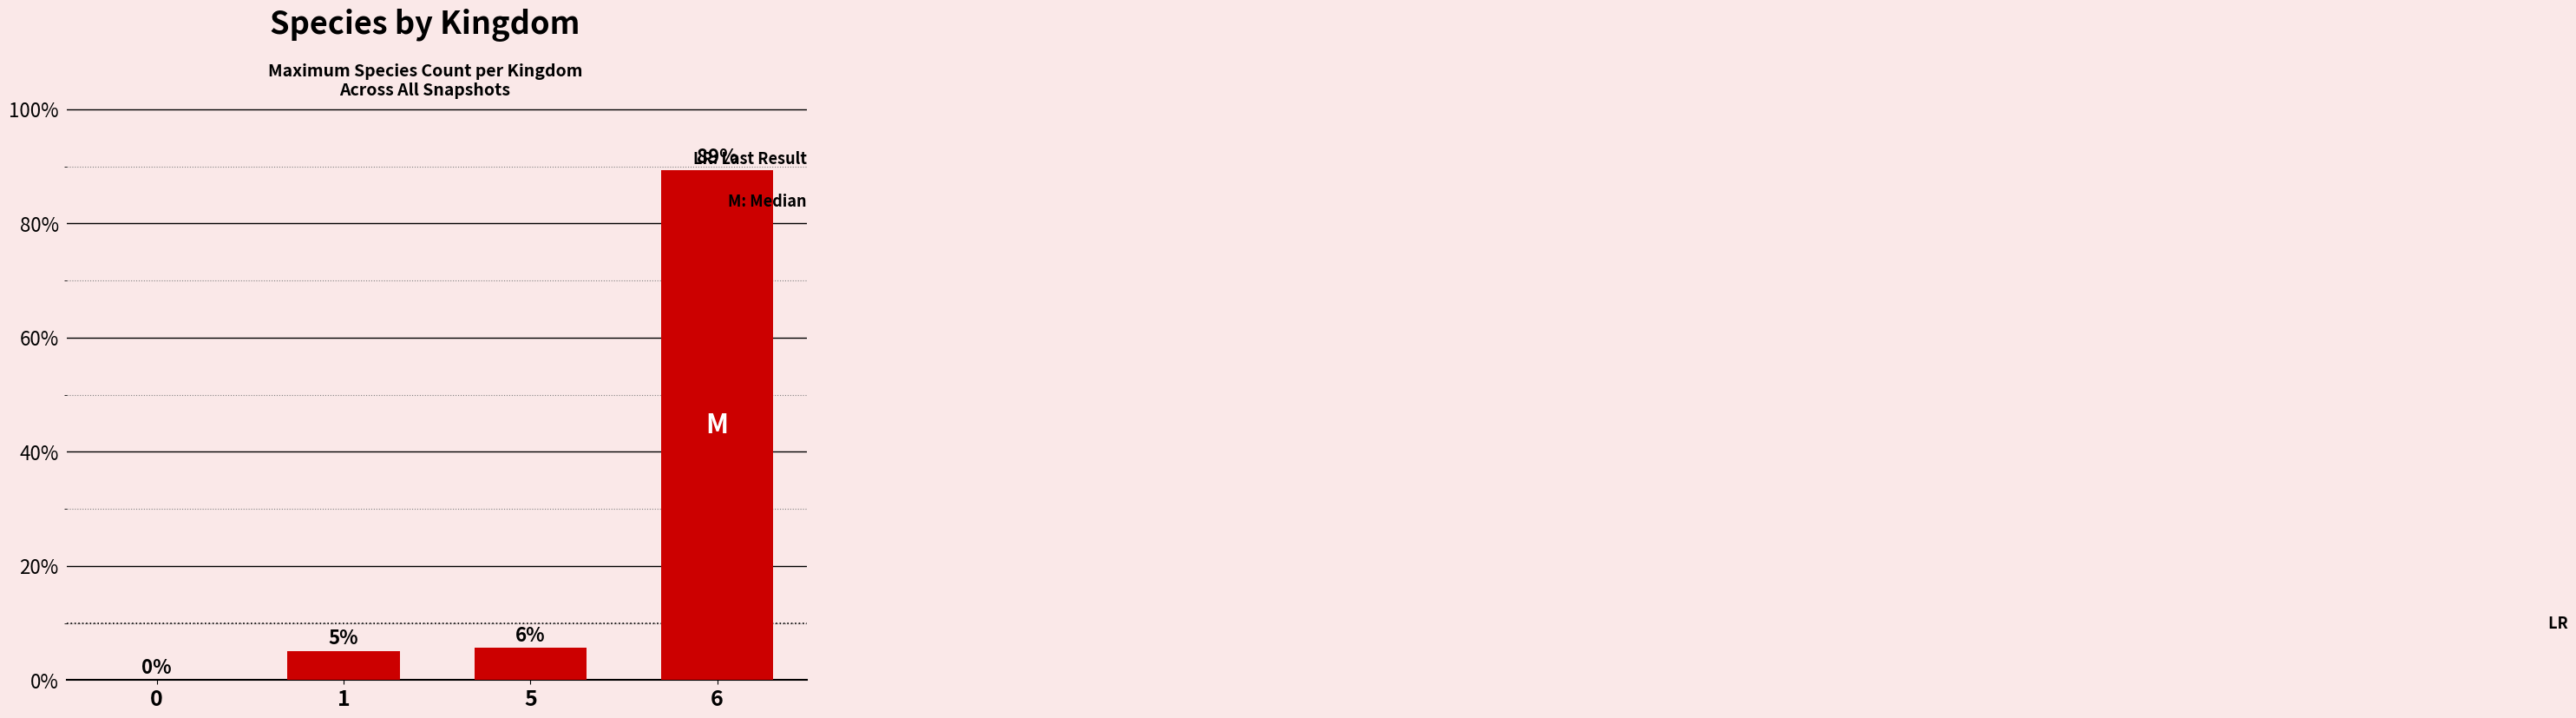

Does the chart contain stacked bars?

No